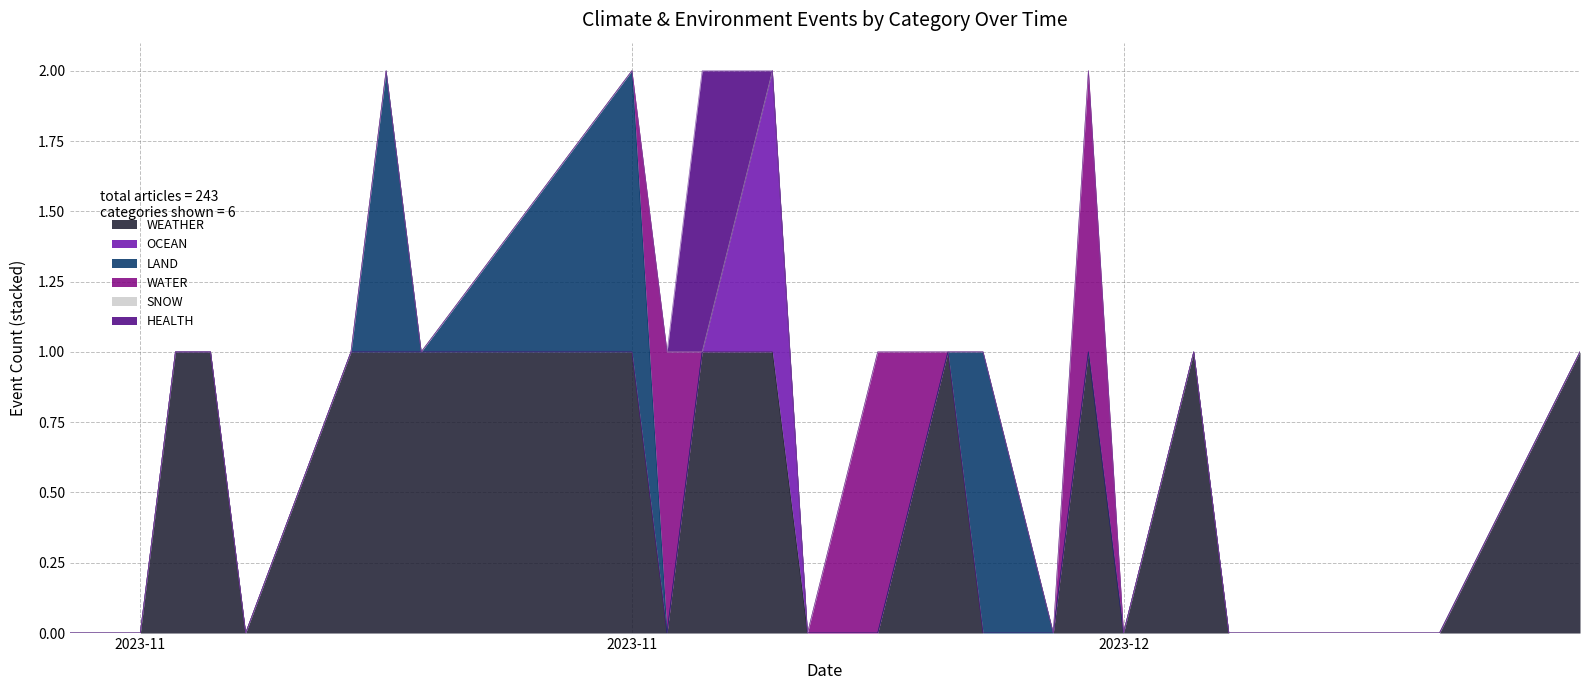

Which series has the largest range (max minus min)?

WEATHER